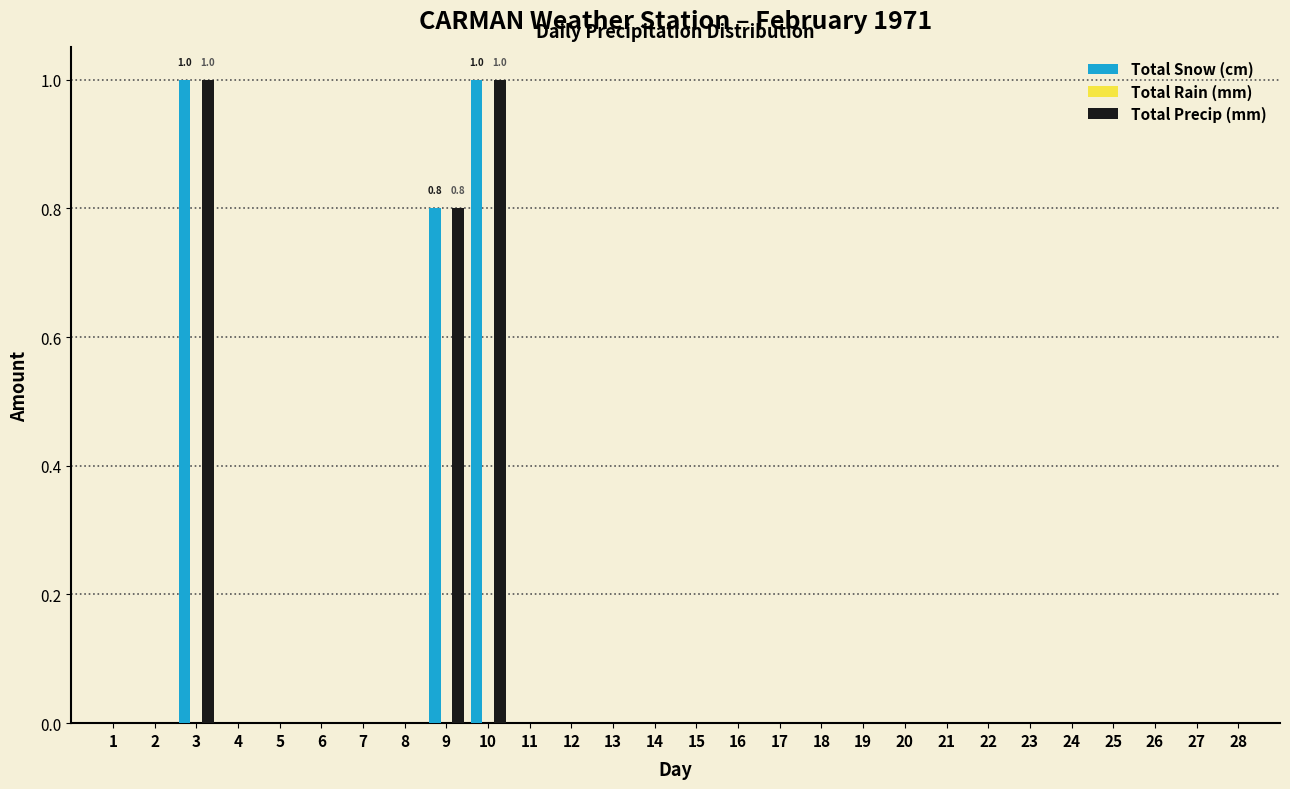

What is the sum of all Total Precip (mm) values?

2.8